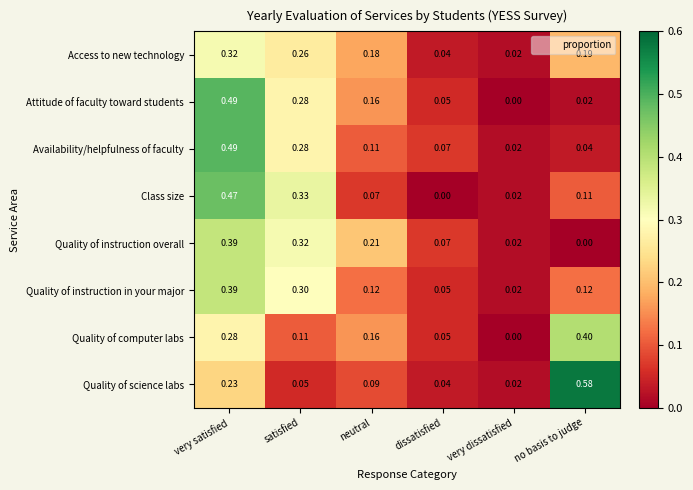

Where is Access to new technology nearest to the value 0?

very dissatisfied